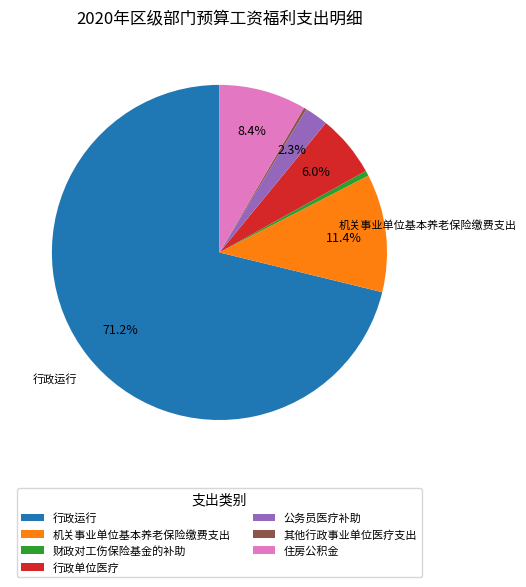

Is the sum of 公务员医疗补助 and 财政对工伤保险基金的补助 greater than half?

No